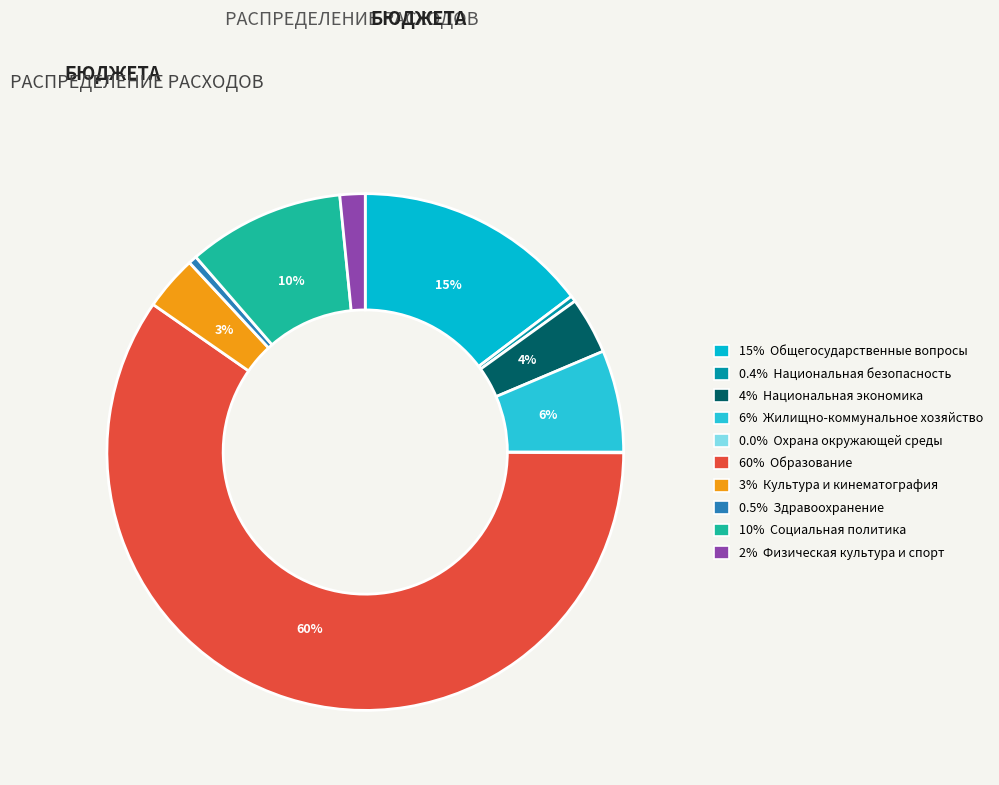

What is the smallest slice in the pie chart?

Охрана окружающей среды